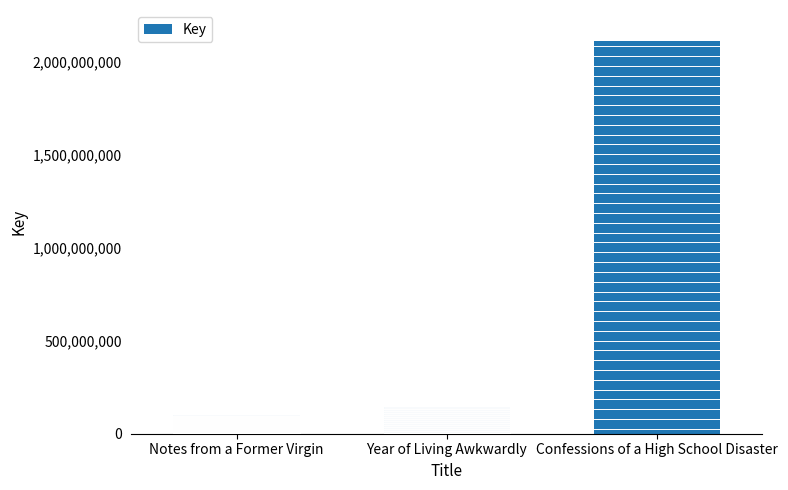

What is the difference between the maximum and second lowest values?

1967254739